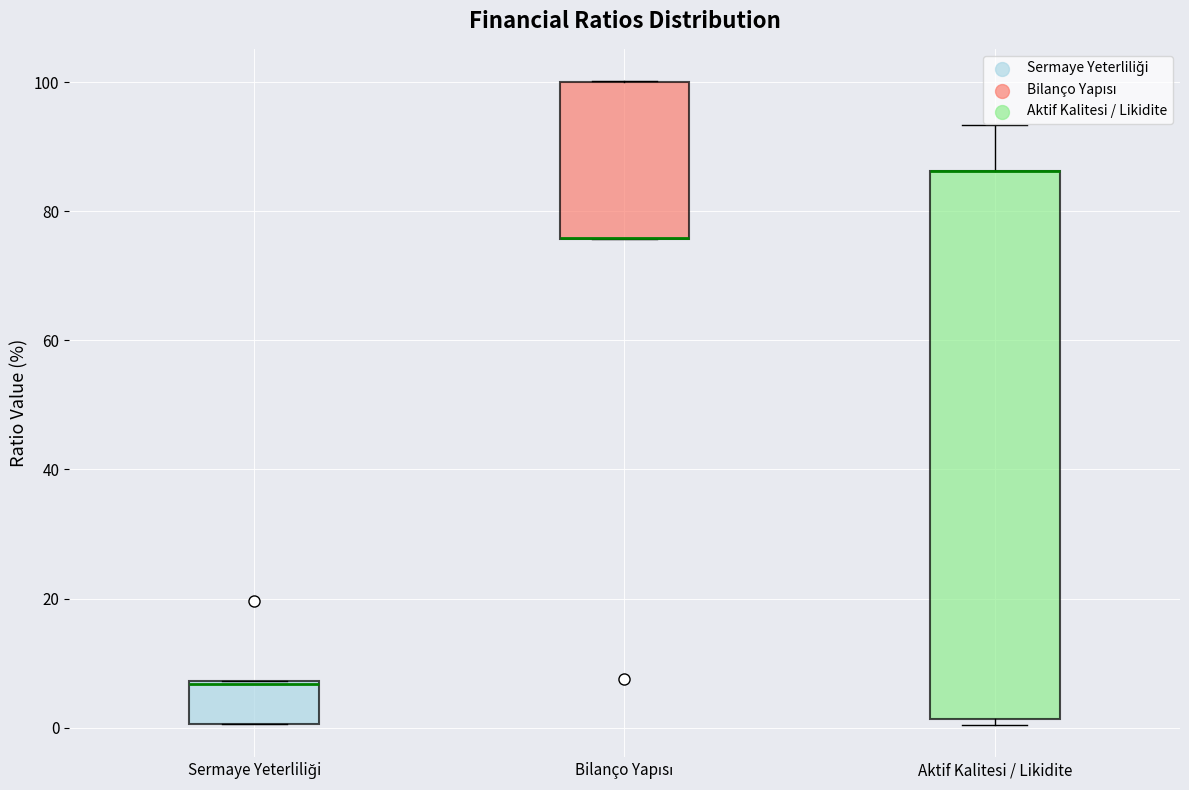

Comparing the boxes themselves (not the whiskers), which one is the tallest?

Aktif Kalitesi / Likidite